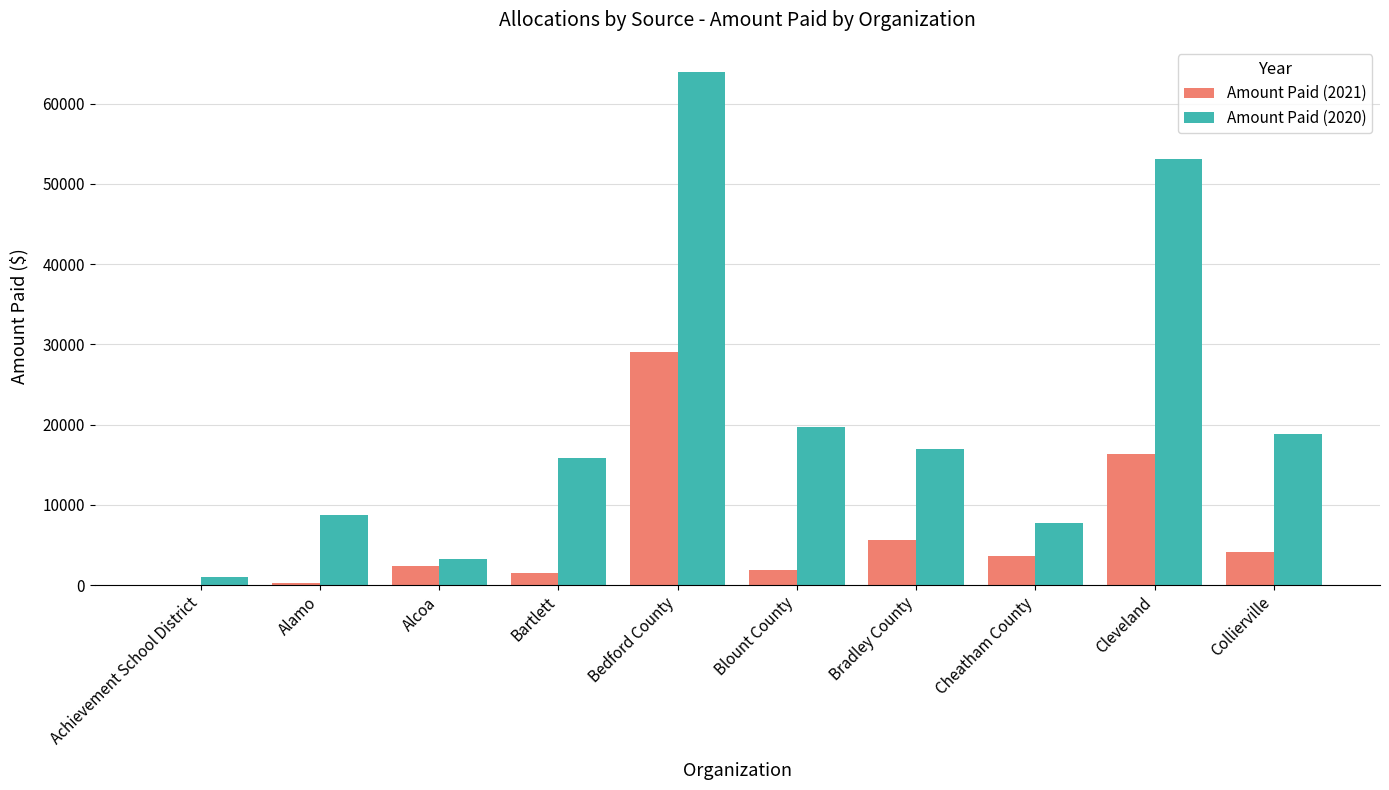

Which series has the largest range (max minus min)?

Amount Paid (2020)